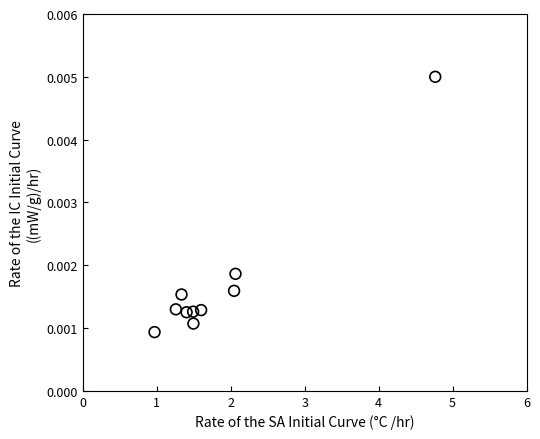

What is the range of X values (max minus min)?

3.8